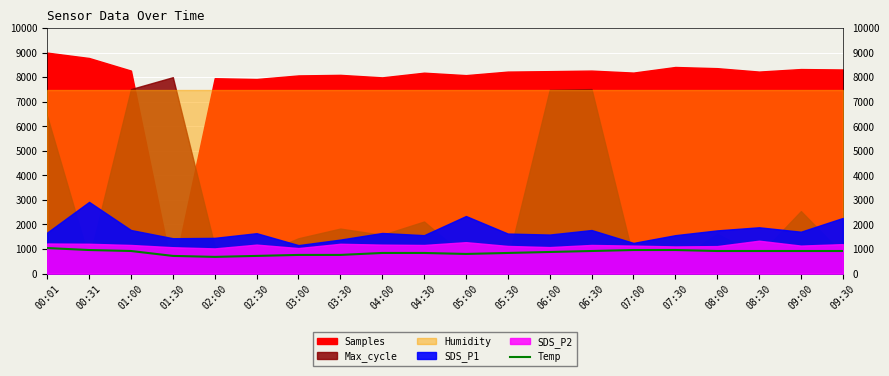

At which category does the data reach its first local valley?

02:00